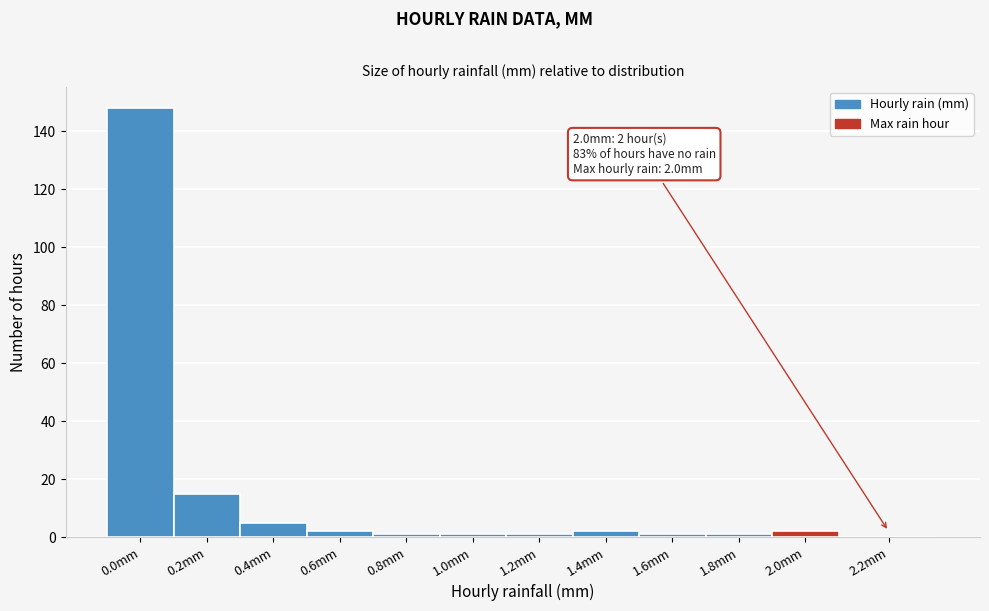

Reading left to right, transcribe all the data shown in this chart.

0.0mm=148	0.2mm=15	0.4mm=5	0.6mm=2	0.8mm=1	1.0mm=1	1.2mm=1	1.4mm=2	1.6mm=1	1.8mm=1	2.0mm=2	2.2mm=0